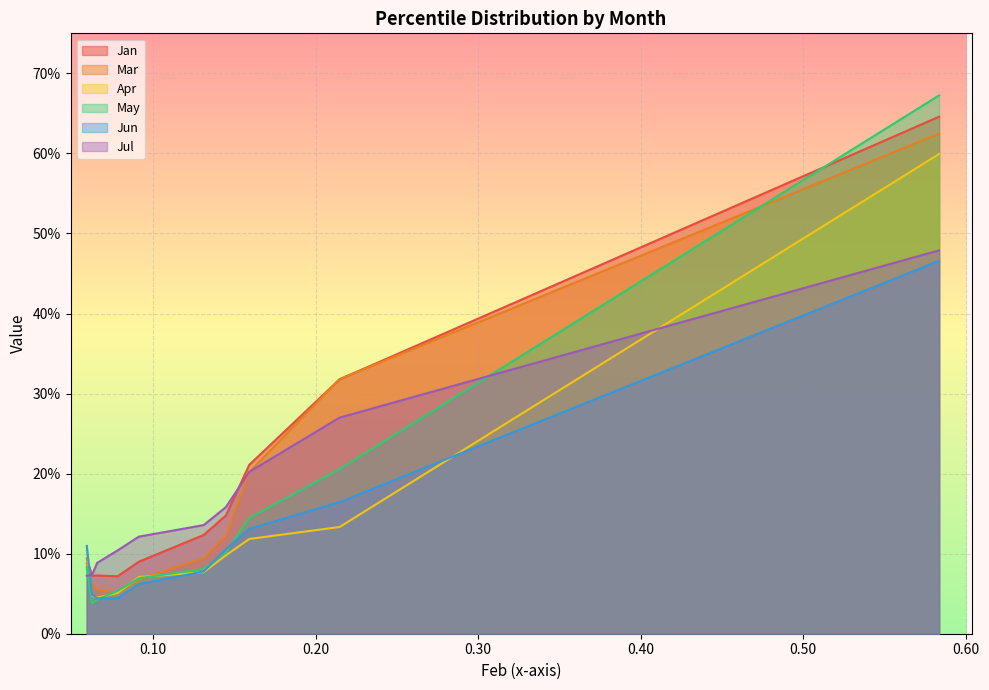

What is the difference between the second highest and minimum values in the Mar series?

0.3